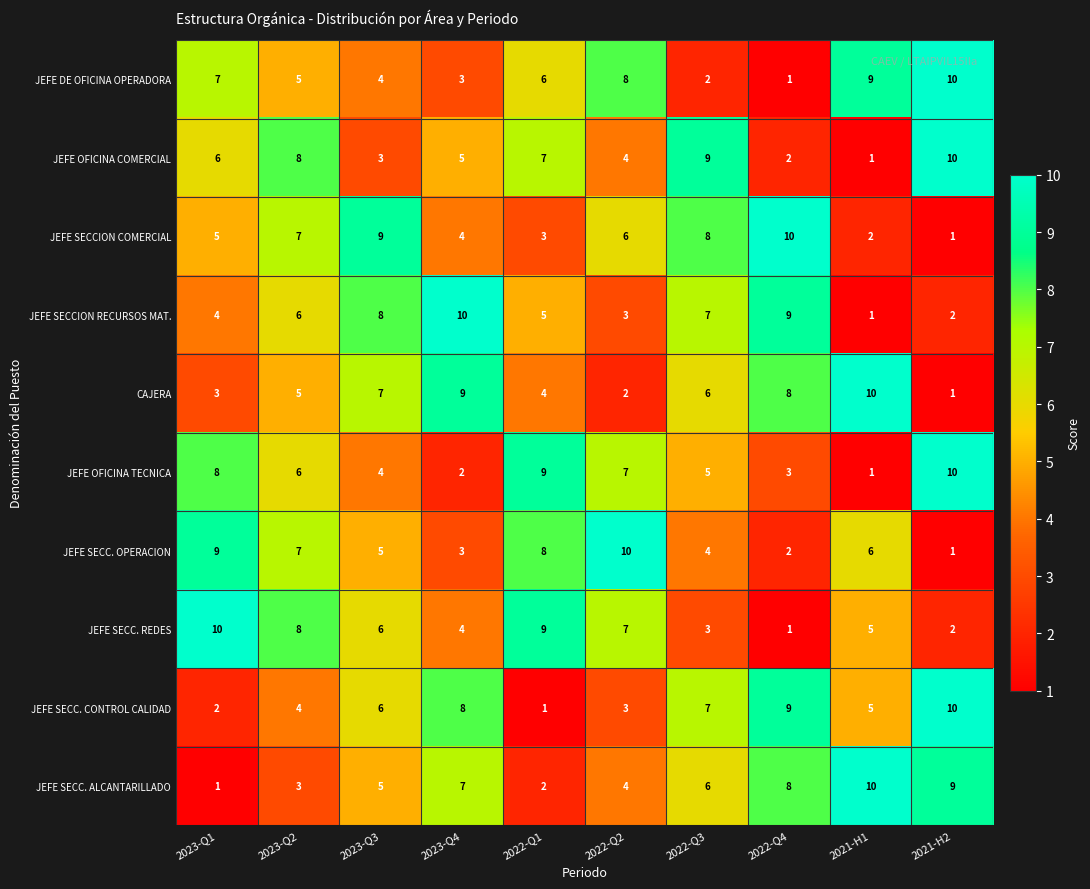

True or false: JEFE OFICINA COMERCIAL has a value of 8 at 2023-Q2.

True